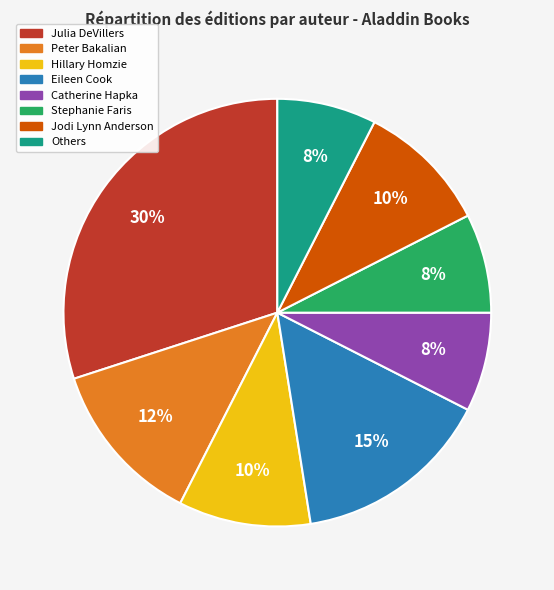

To the nearest percent, what is the average slice percentage?

12%